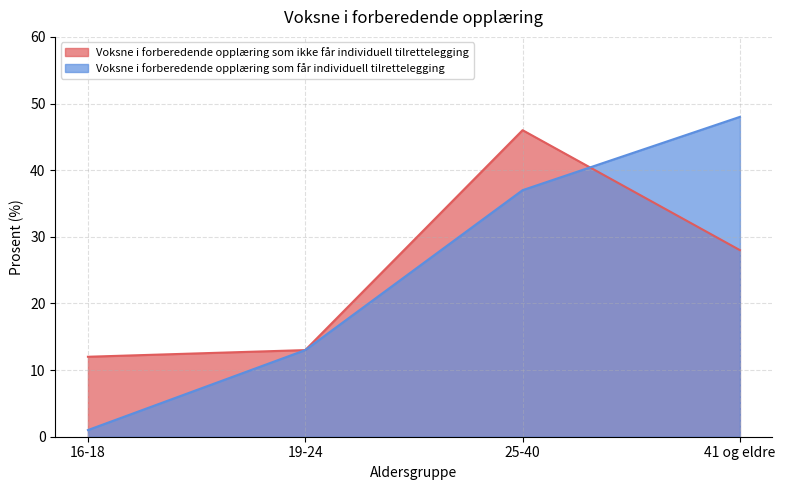

Reading left to right, what are all the values shown in this chart?

Voksne i forberedende opplæring som ikke får individuell tilrettelegging: 16-18=12	19-24=13	25-40=46	41 og eldre=28
Voksne i forberedende opplæring som får individuell tilrettelegging: 16-18=1	19-24=13	25-40=37	41 og eldre=48